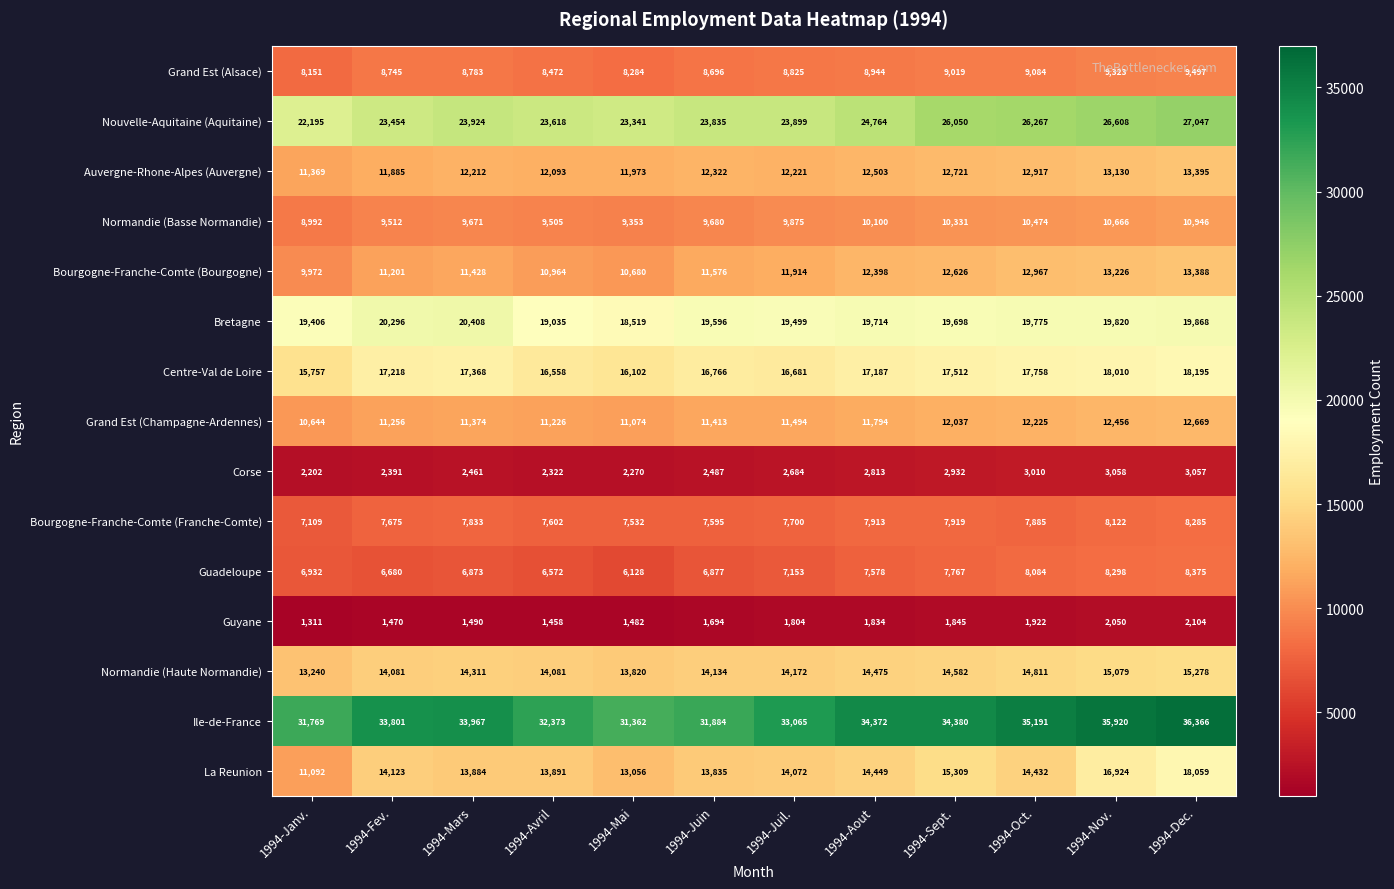

At which label is Guadeloupe closest to 7251?

1994-Juil.